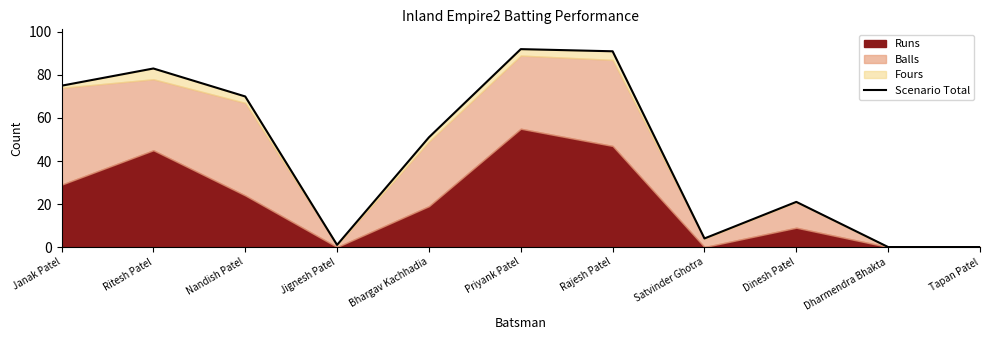

True or false: there are more than 2 points higher than both neighbors.

True